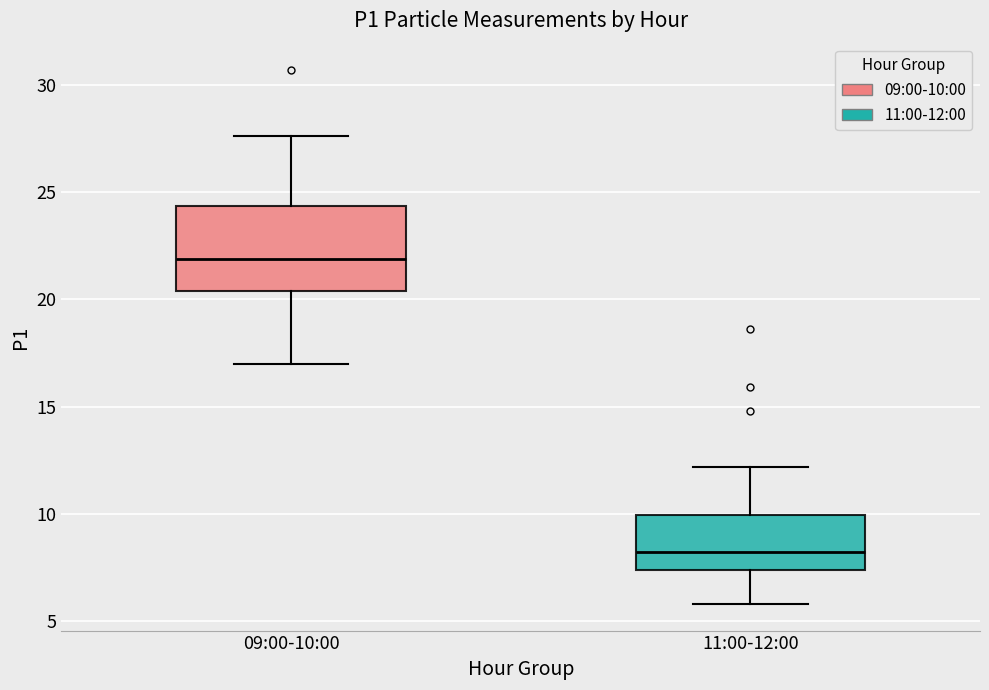

Reading left to right, read every box against the y-axis: the position of its median line, the range the box covers, and the ends of its whiskers. The values are not printed on the chart, so give them approximately, as read against the axis.

09:00-10:00: median 22.0, box 20.5 to 24.5, whiskers 17.0 to 27.5
11:00-12:00: median 8.0, box 7.5 to 10.0, whiskers 6.0 to 12.0